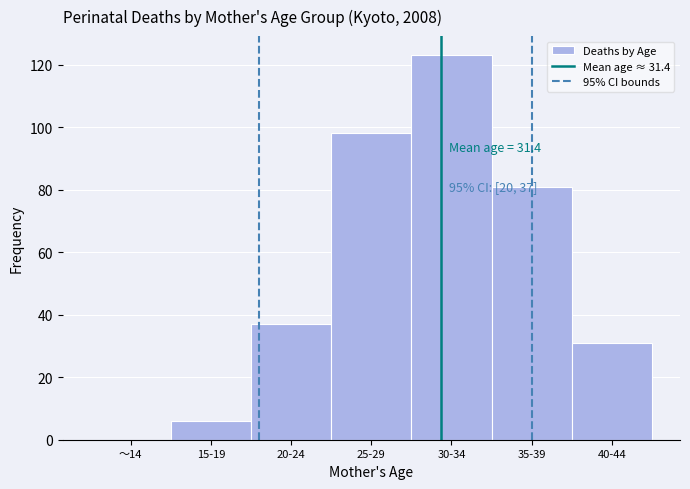

Reading right to left, extract all data points from this chart.

40-44=31	35-39=81	30-34=123	25-29=98	20-24=37	15-19=6	～14=0